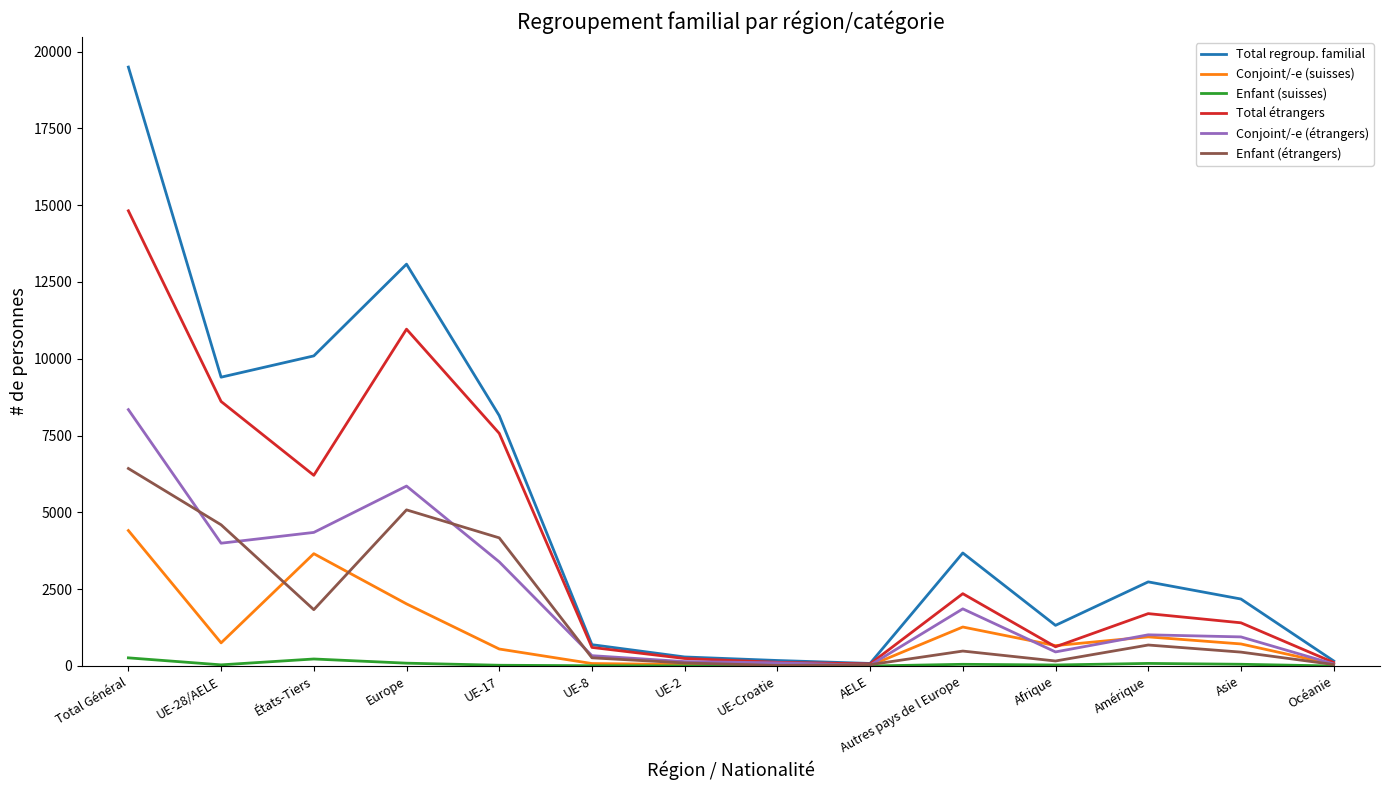

What is the maximum value shown in the chart?

19495